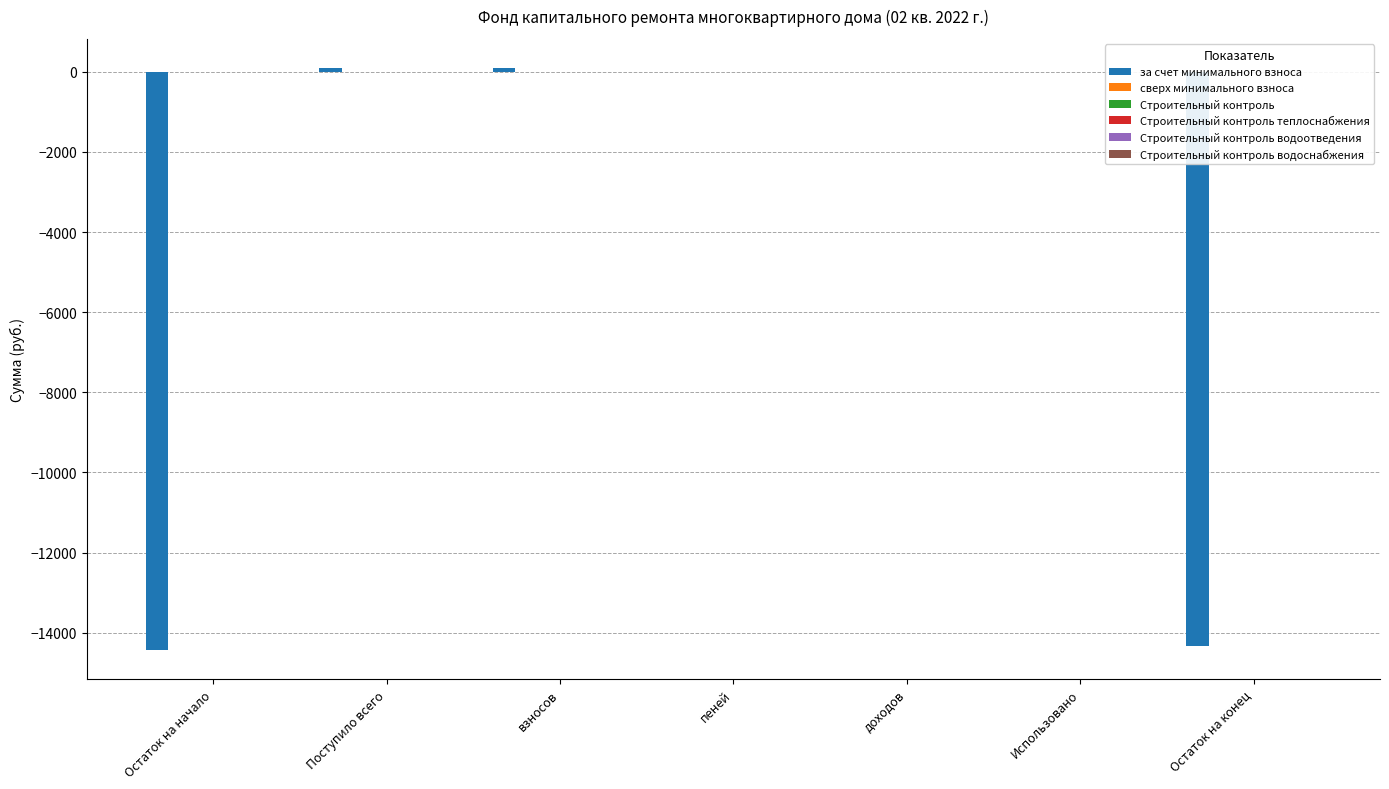

What is the sum of all values?

-28578.7